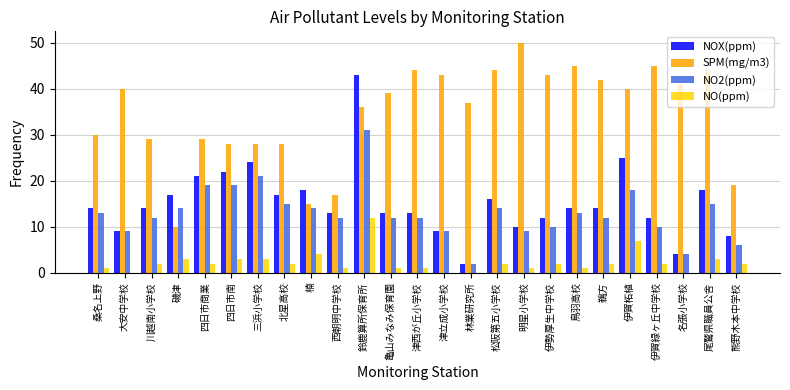

At which label is NO(ppm) closest to 6?

伊賀柘植